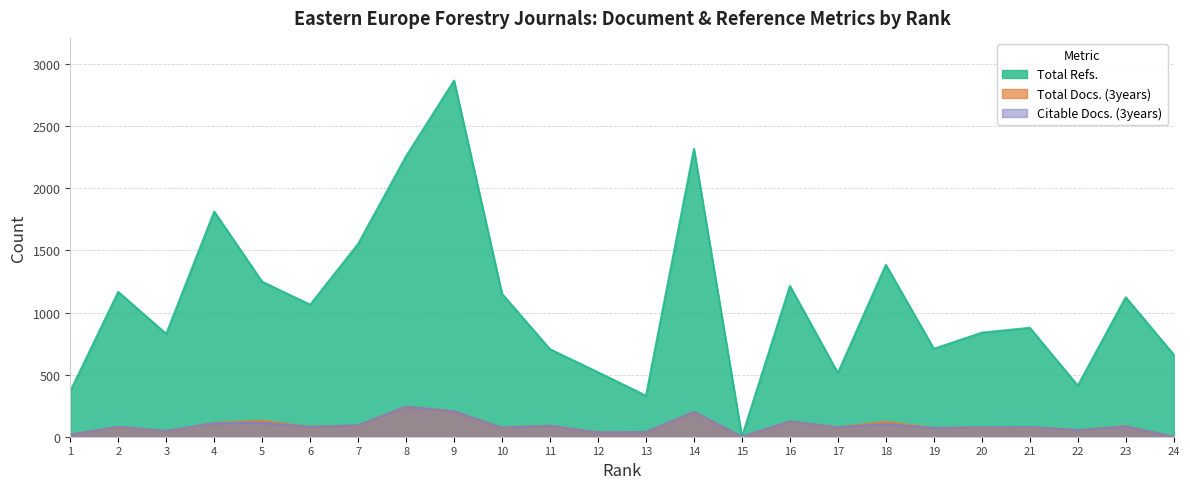

The Total Docs. (3years) series shows 77 at 21. True or false?

True